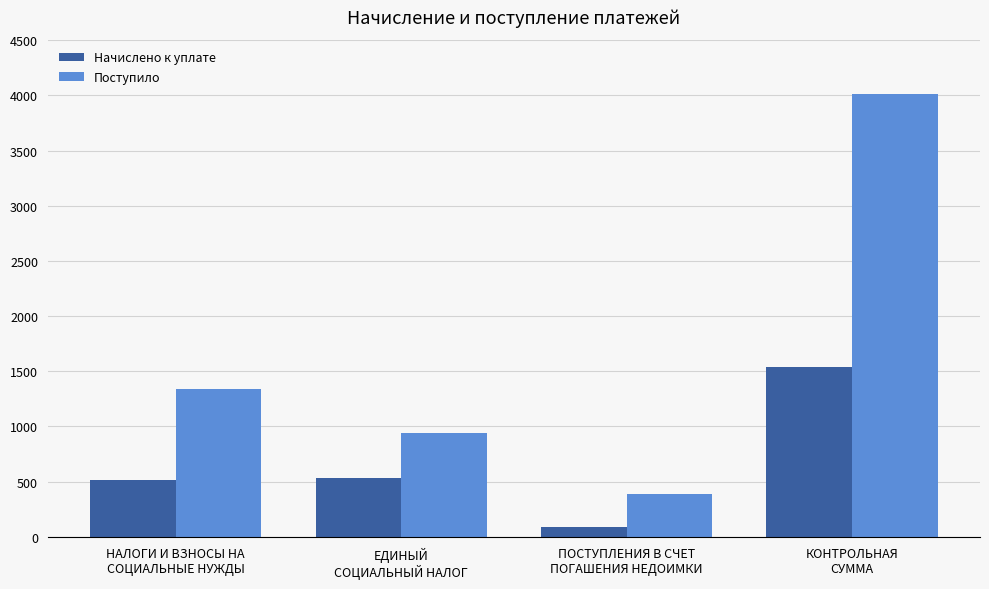

How many distinct data groups are displayed?

2